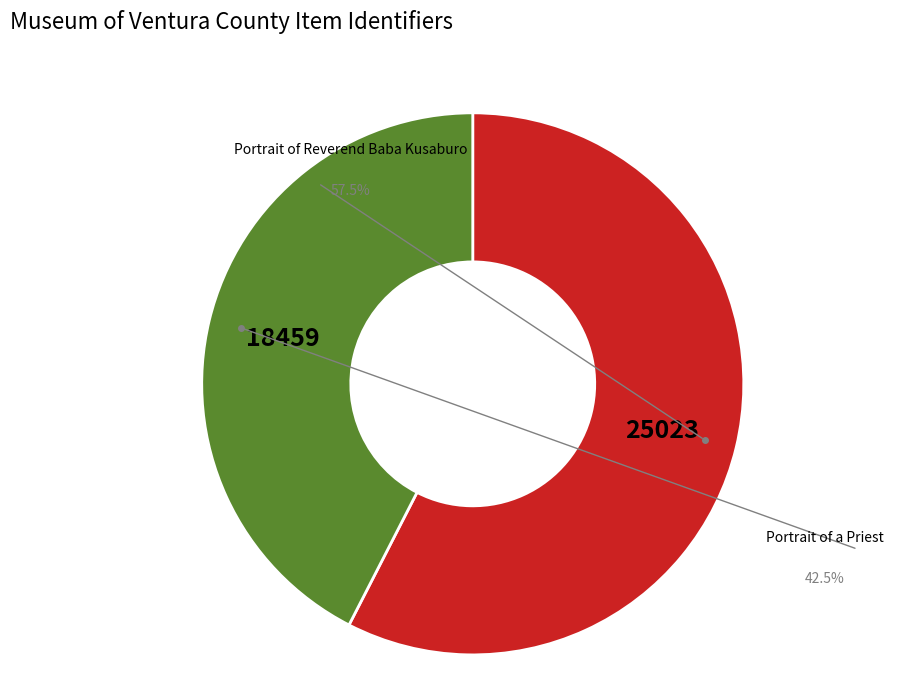

To the nearest percent, what is the average slice percentage?

50%